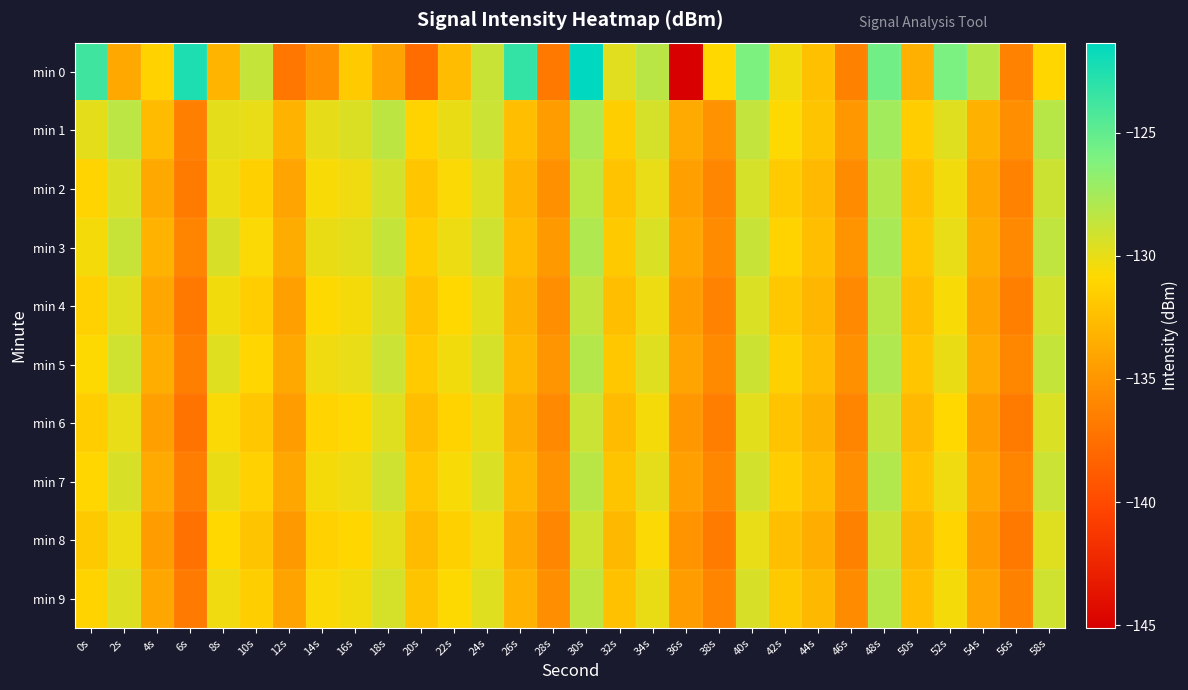

What is the minimum value shown in the chart?

-145.1